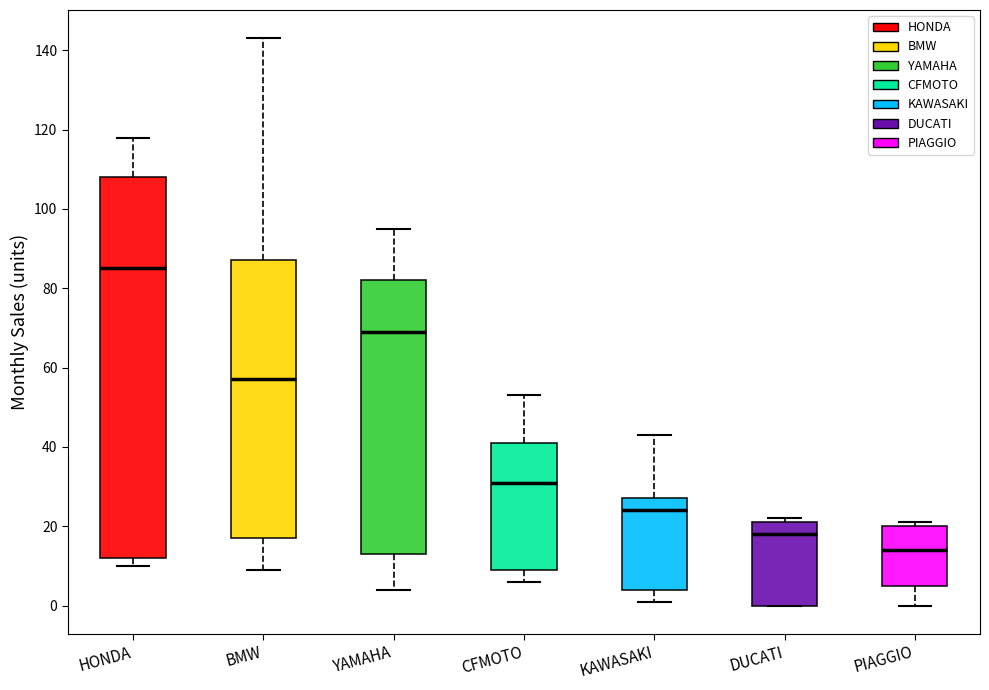

Reading left to right, read every box against the y-axis: the position of its median line, the range the box covers, and the ends of its whiskers. The values are not printed on the chart, so give them approximately, as read against the axis.

HONDA: median 86, box 12 to 108, whiskers 10 to 118
BMW: median 58, box 18 to 88, whiskers 10 to 144
YAMAHA: median 70, box 14 to 82, whiskers 4 to 96
CFMOTO: median 32, box 10 to 42, whiskers 6 to 54
KAWASAKI: median 24, box 4 to 28, whiskers 2 to 44
DUCATI: median 18, box 0 to 22, whiskers 0 to 22 (just above the box's upper edge)
PIAGGIO: median 14, box 6 to 20, whiskers 0 to 22